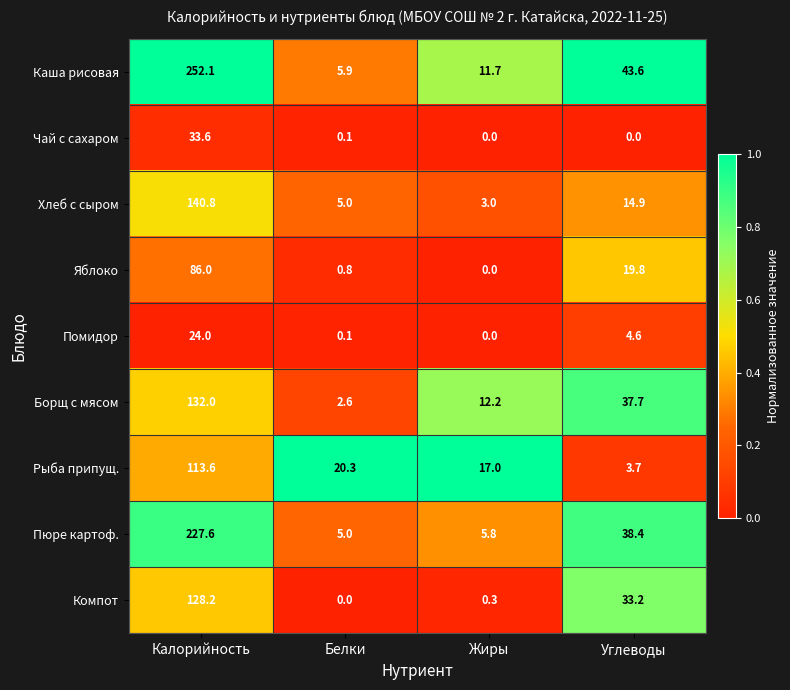

What is the total value across all series at Жиры?

50.0